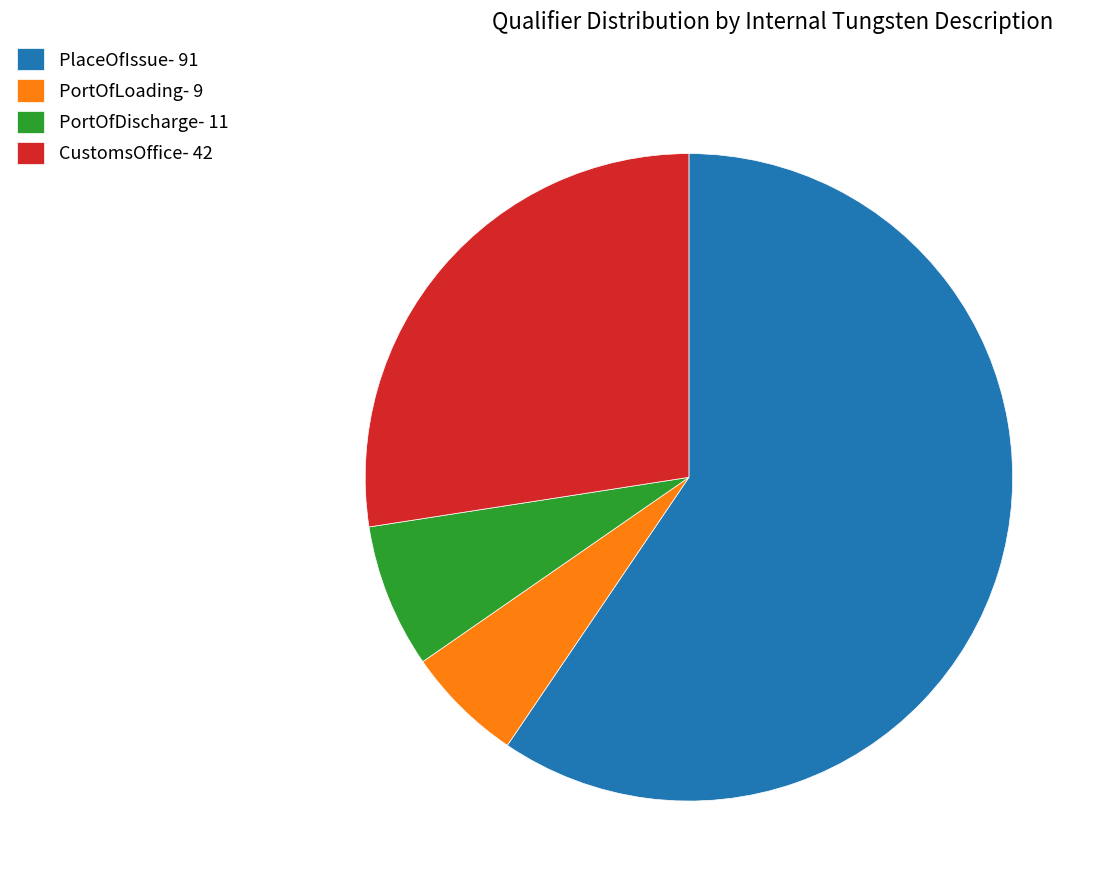

Between CustomsOffice- 42 and PlaceOfIssue- 91, which is larger?

PlaceOfIssue- 91